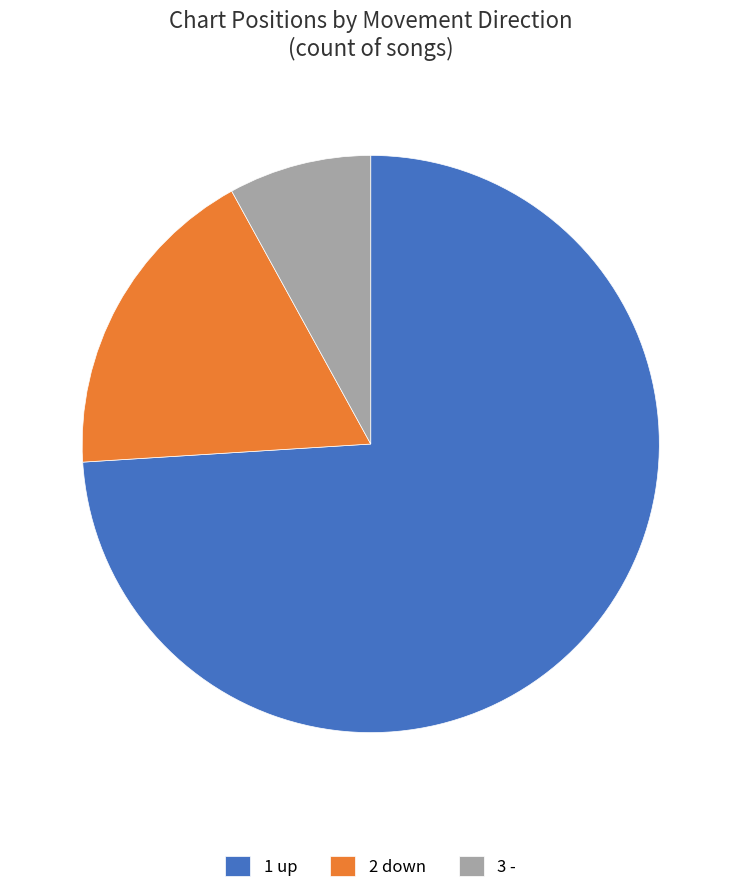

Between 2 down and 3 -, which is larger?

2 down